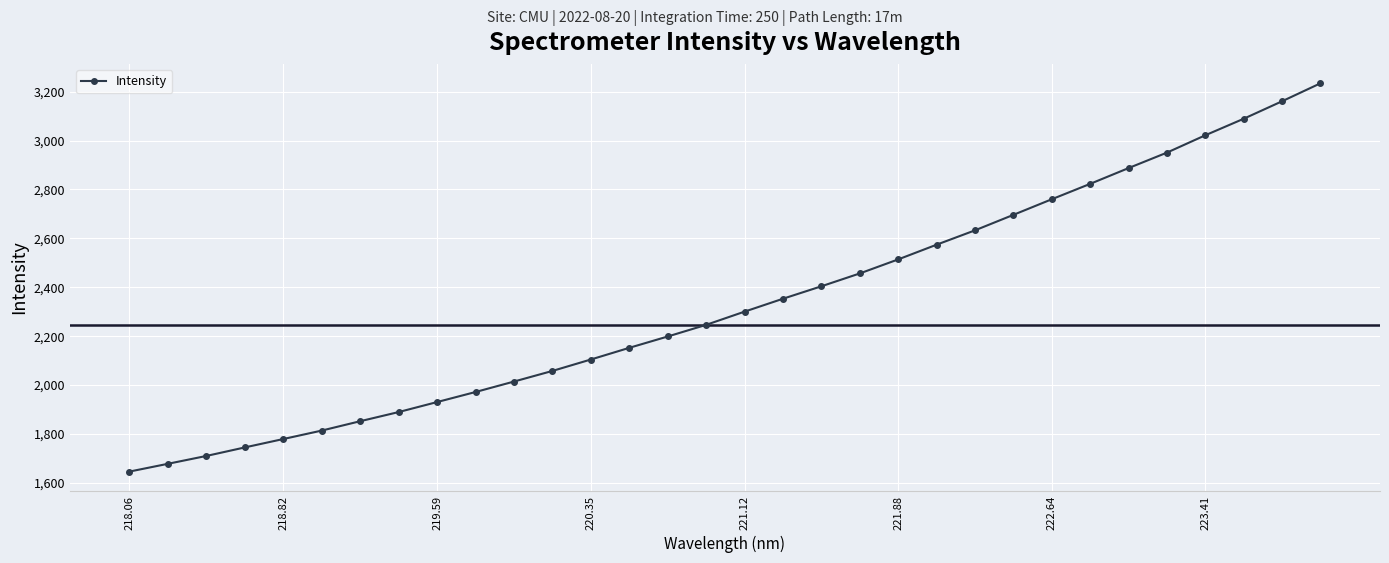

What is the maximum value shown in the chart?

3233.9